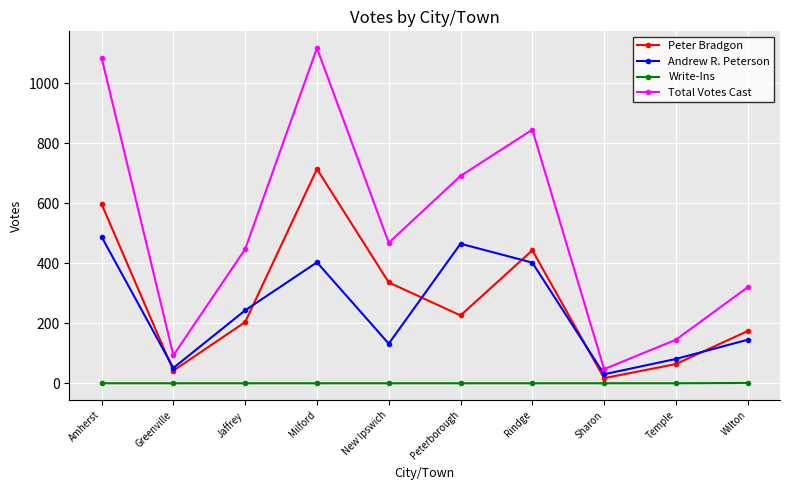

What is the total value across all series at Wilton?

640